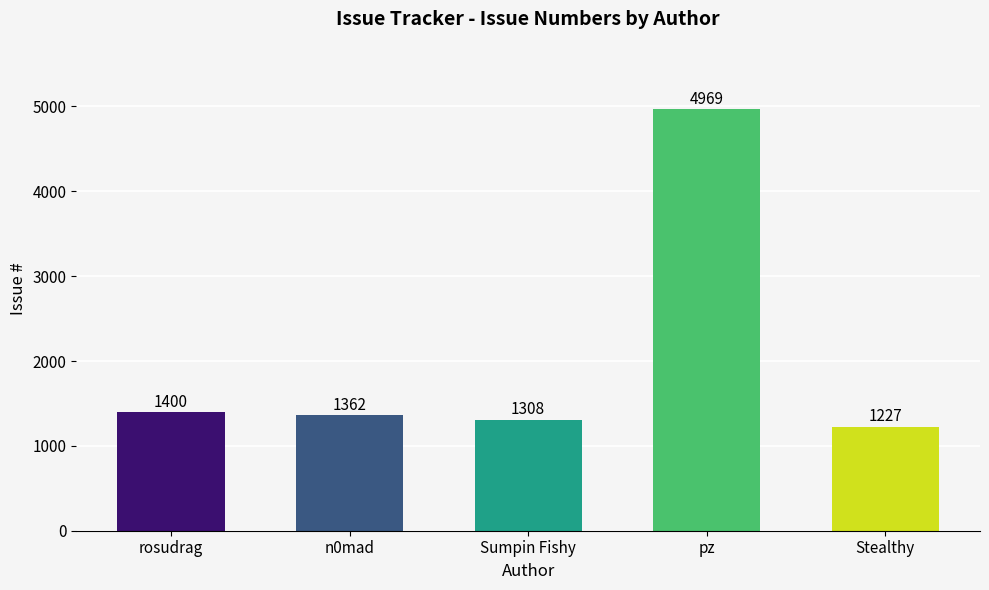

What is the average value?

2053